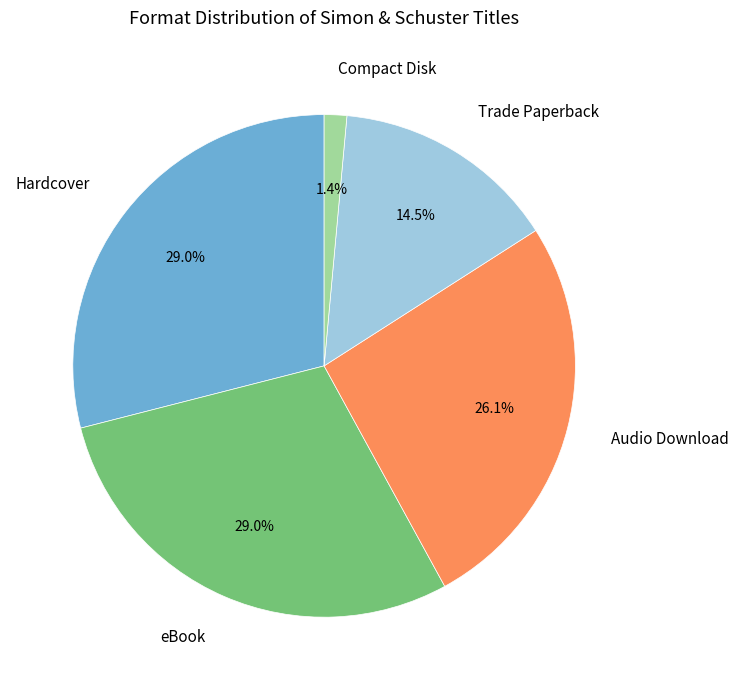

Is there a majority slice in this chart?

No